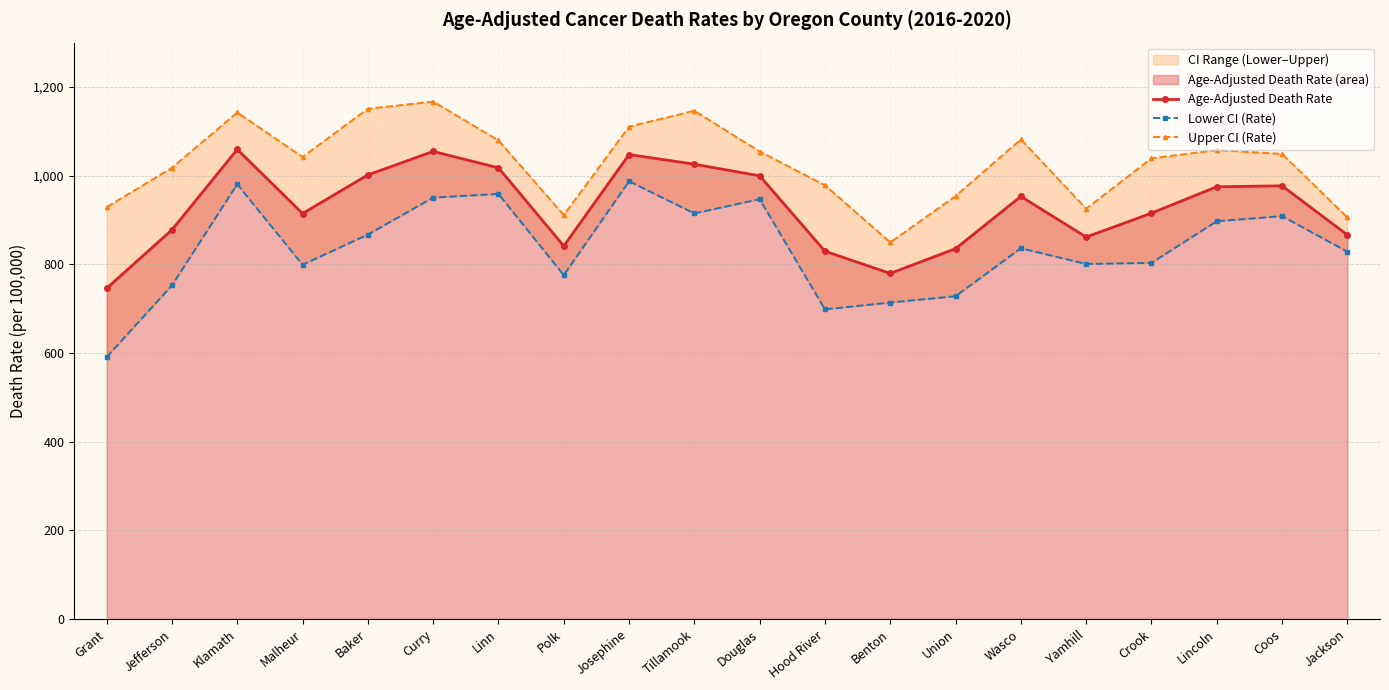

Is it true that Age-Adjusted Death Rate equals 1382.7 at Wasco?

False